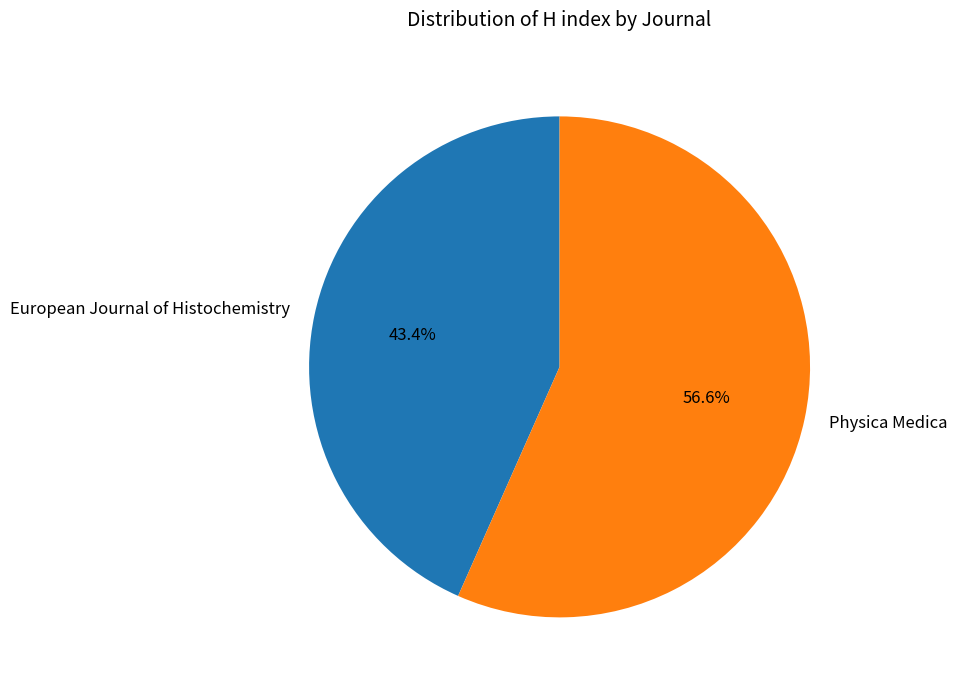

The Physica Medica slice represents 57% of the pie. True or false?

True